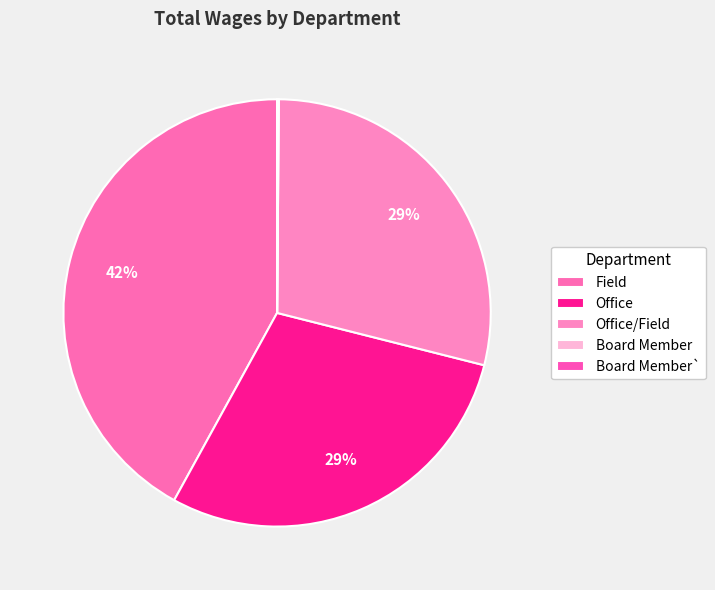

To the nearest percent, what is the difference between the Board Member` and Field slice percentages?

42%